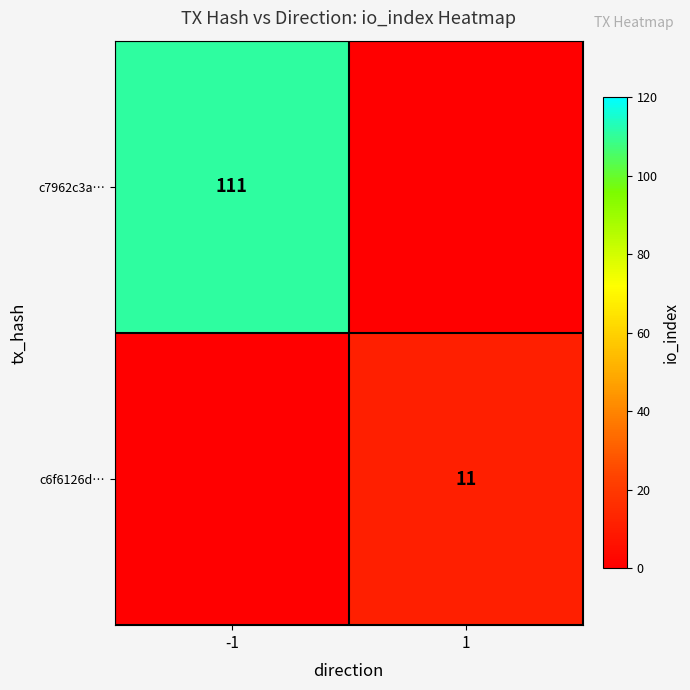

The value of c7962c3a… at -1 is 111. True or false?

True